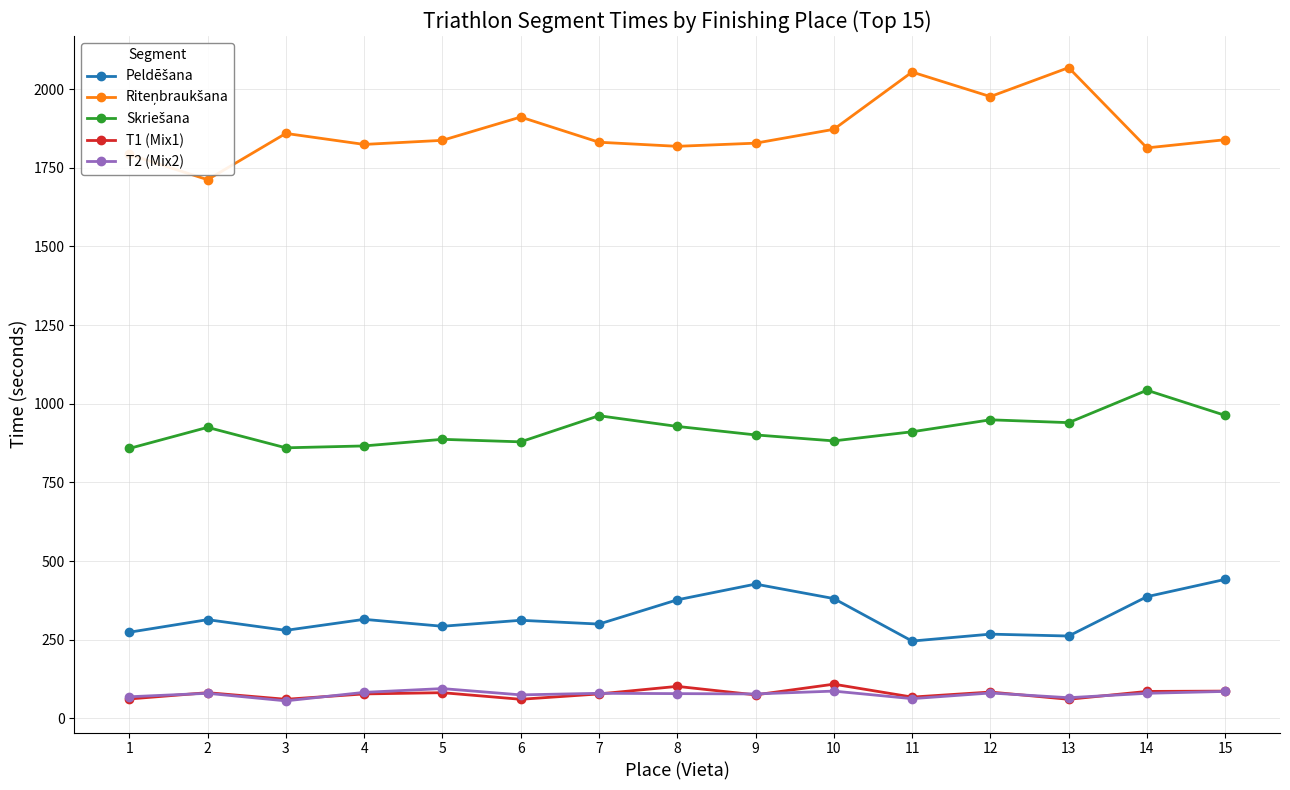

What is the spread (max minus min) of values at 6?

1850